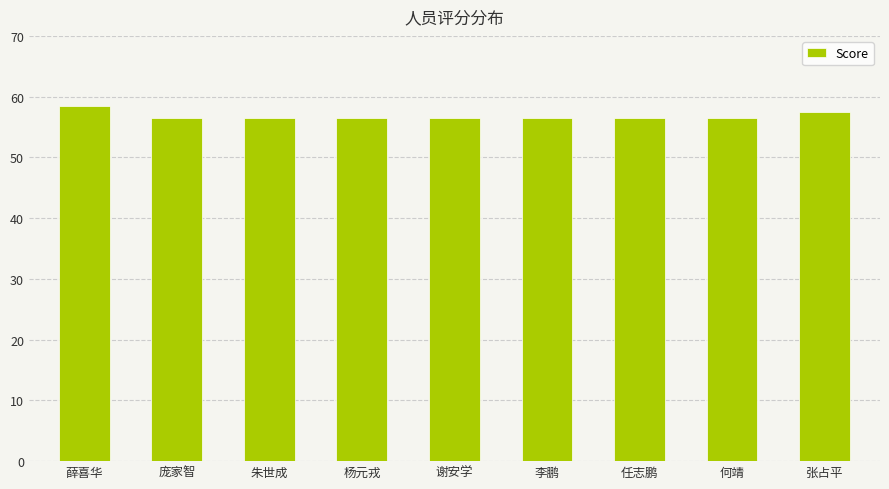

What is the maximum value shown in the chart?

58.5